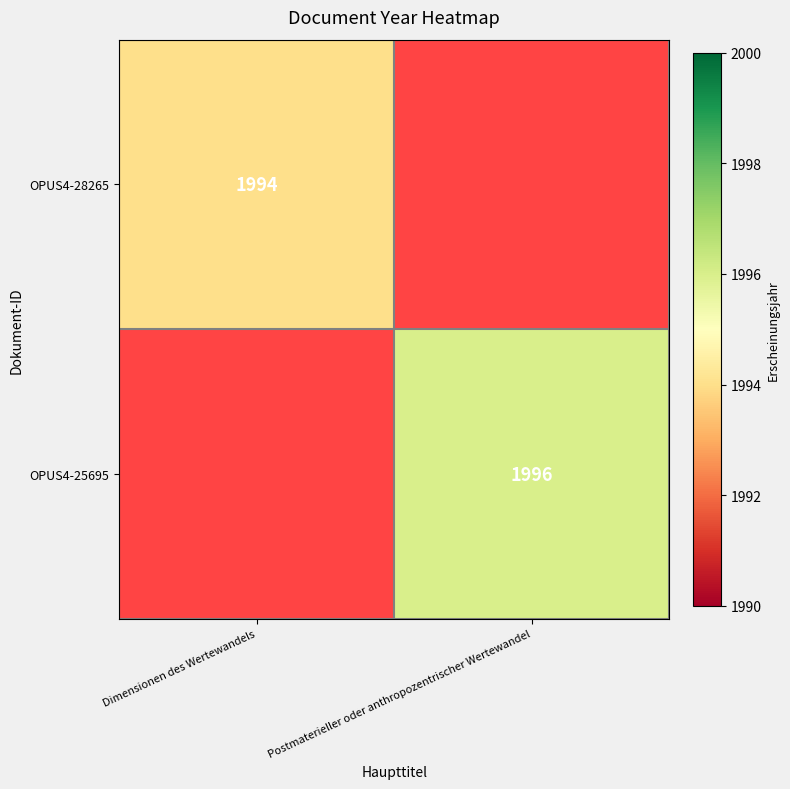

The OPUS4-28265 series shows 1348.8 at Dimensionen des Wertewandels. True or false?

False